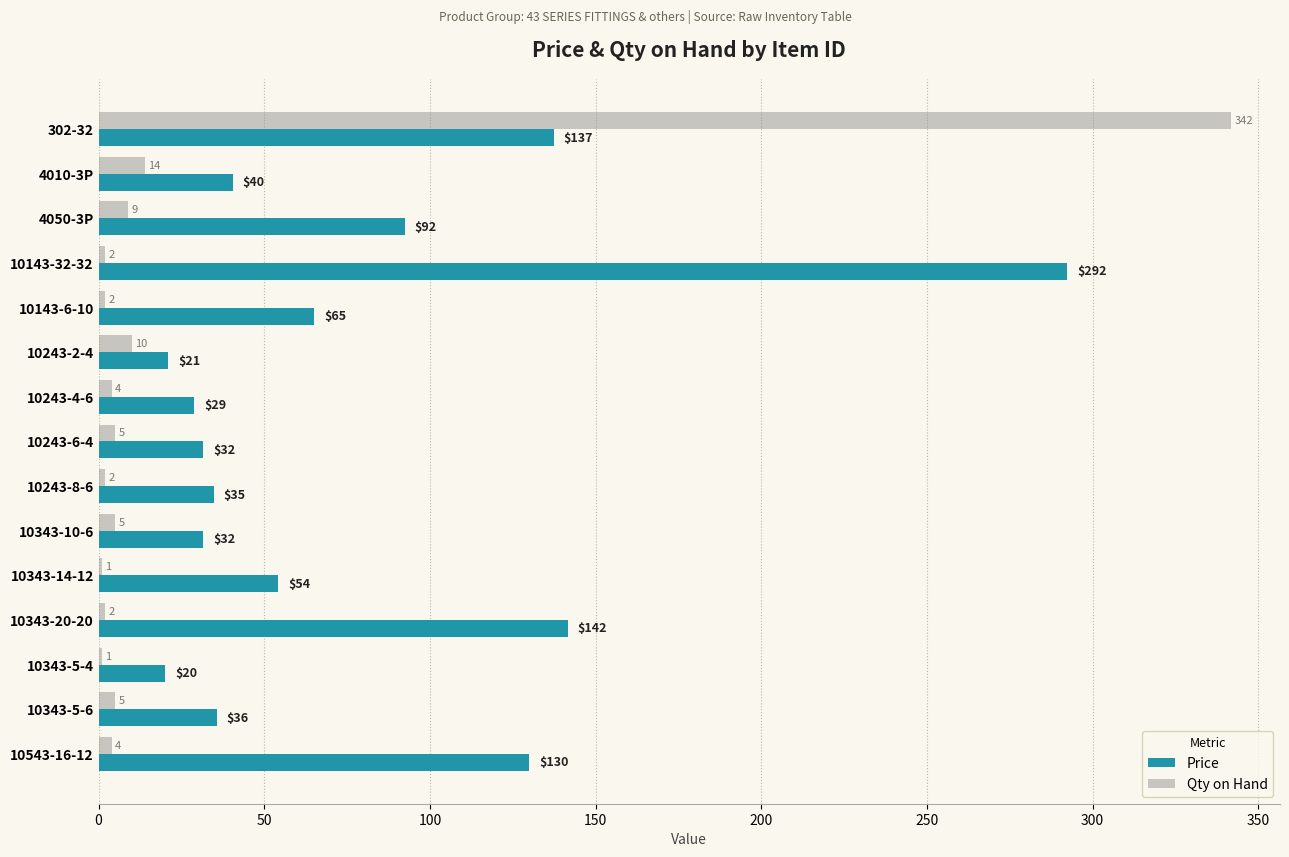

What is the approximate value of Qty on Hand at 10243-6-4?

5.0